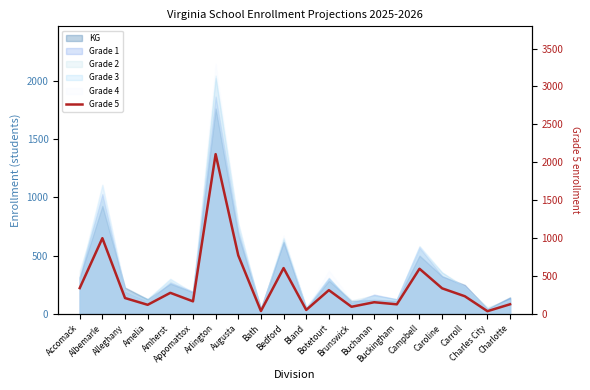

What is the label of the 2nd point from the right?

Charles City